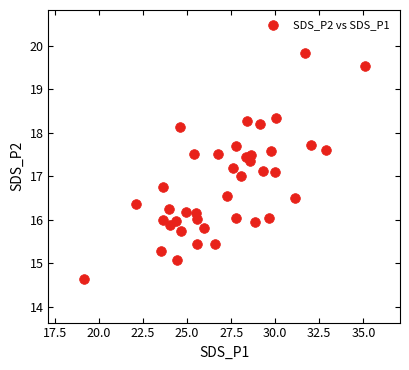

What is the range of Y values (max minus min)?

5.2